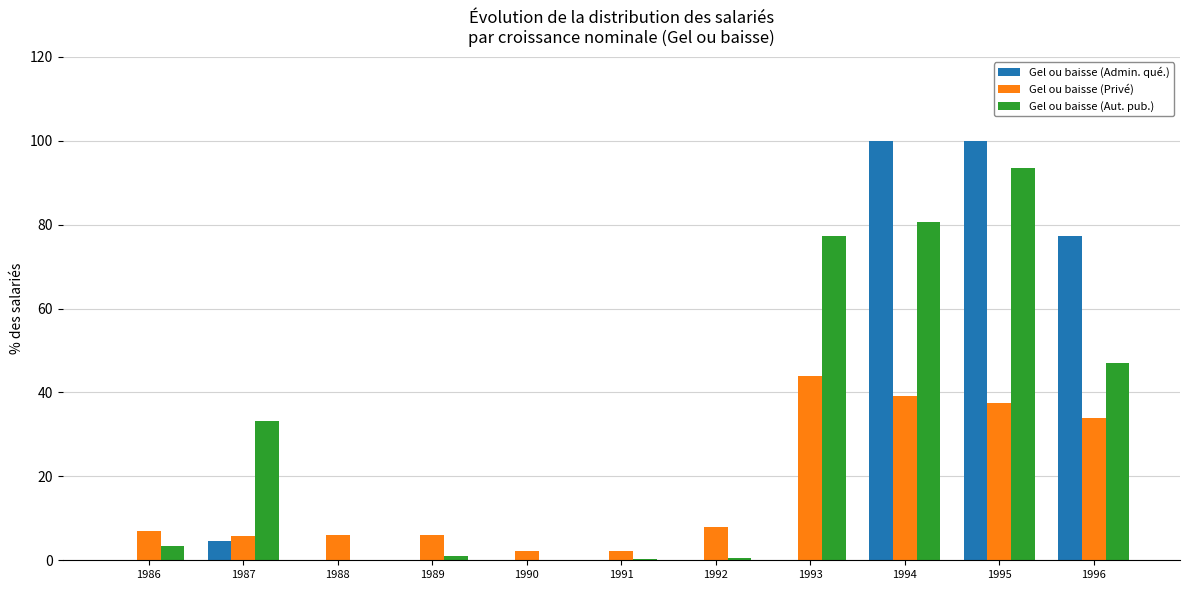

What is the sum of the Gel ou baisse (Aut. pub.) values at 1986 and 1988?

3.4